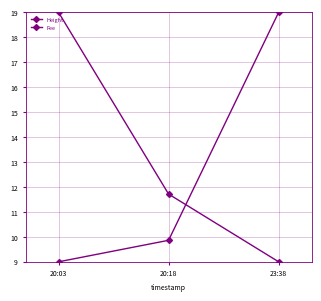

Count the number of data series in this chart.

2